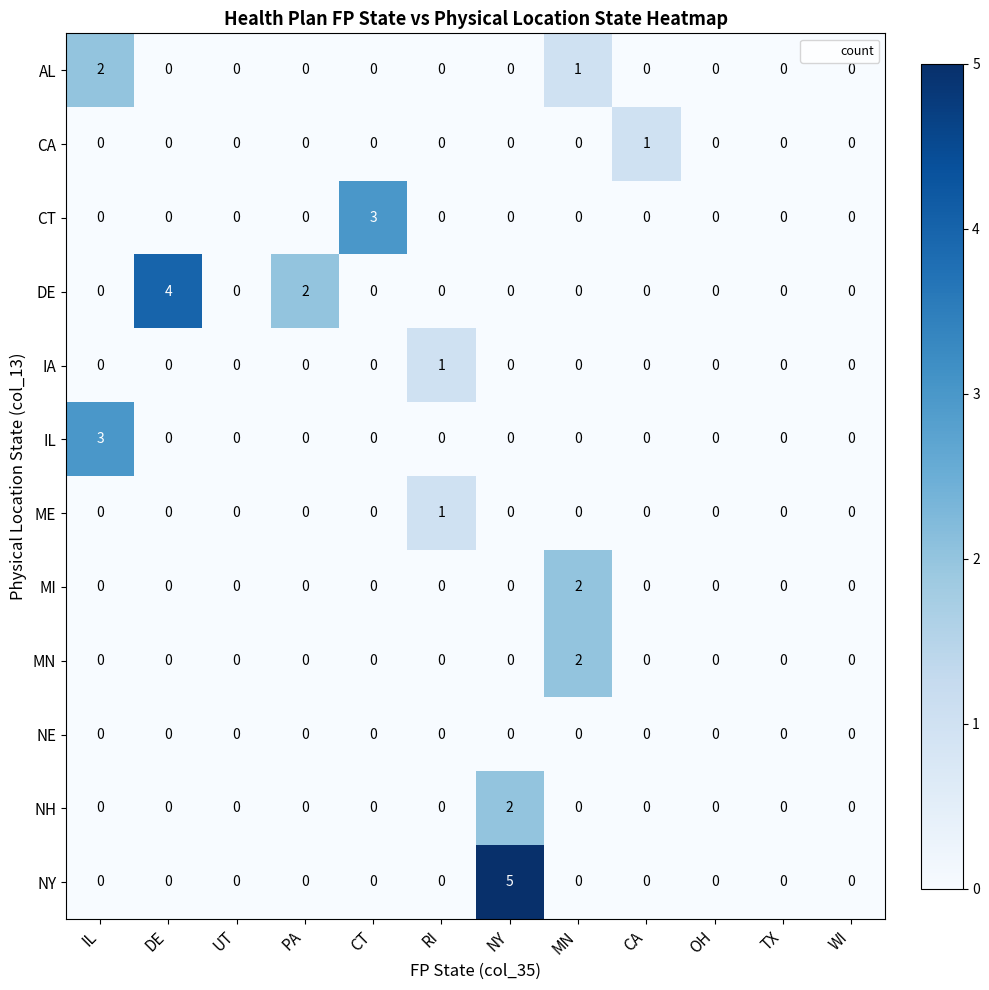

True or false: IL has a value of -2 at UT.

False